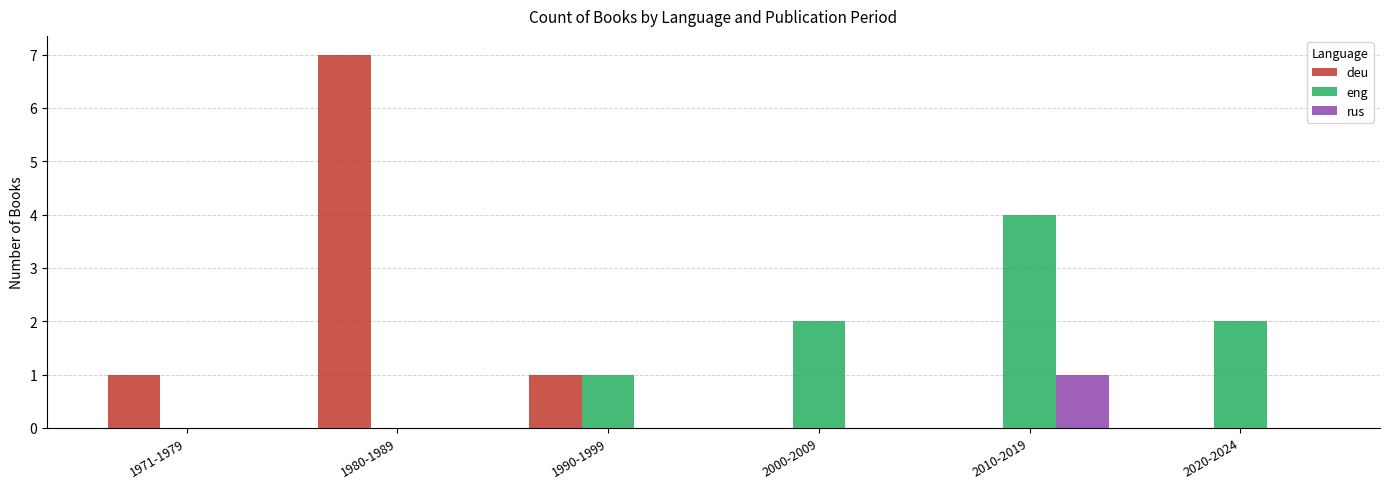

The value of eng at 1971-1979 is 0. True or false?

True